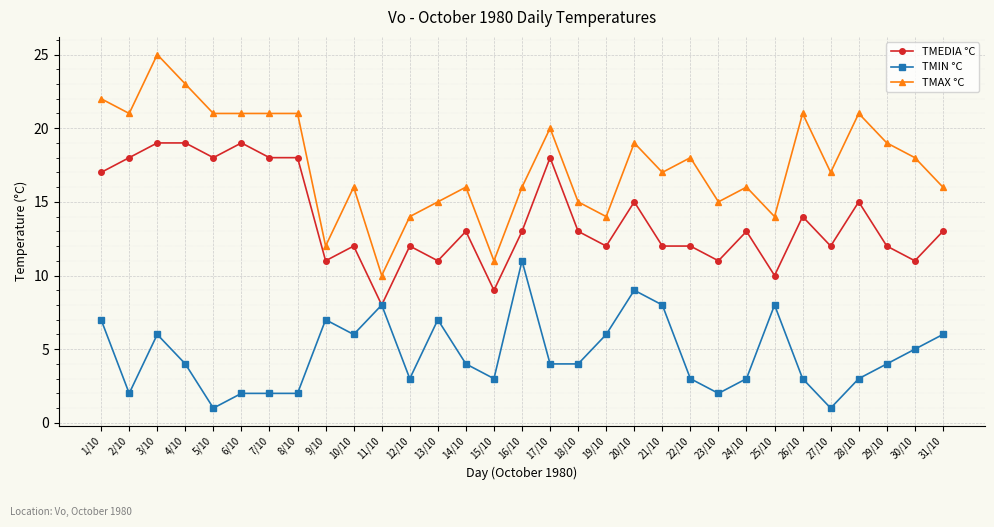

Does the chart have visible grid lines?

Yes